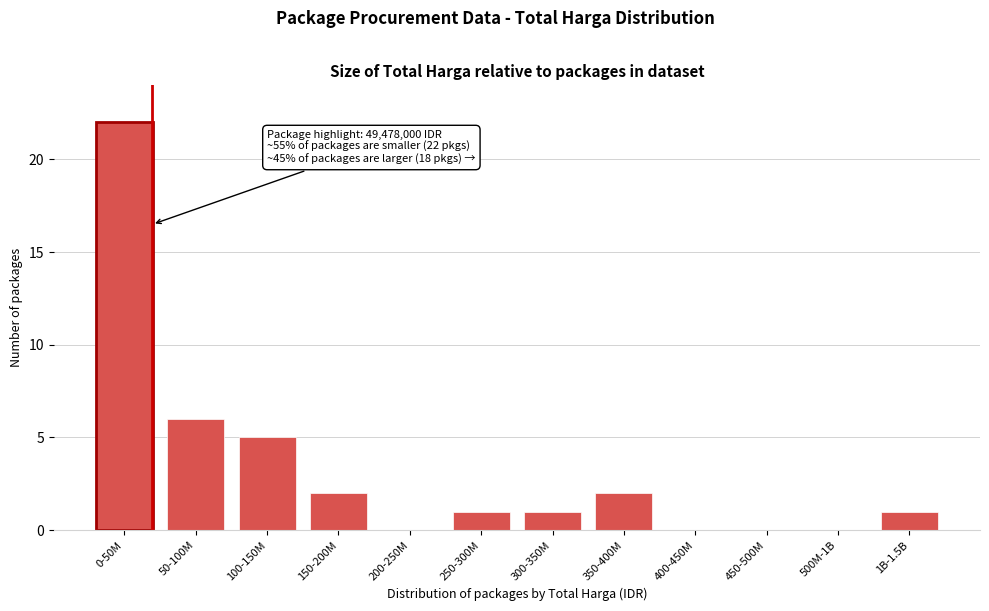

Reading left to right, list all the values displayed in this chart.

0-50M=22	50-100M=6	100-150M=5	150-200M=2	200-250M=0	250-300M=1	300-350M=1	350-400M=2	400-450M=0	450-500M=0	500M-1B=0	1B-1.5B=1